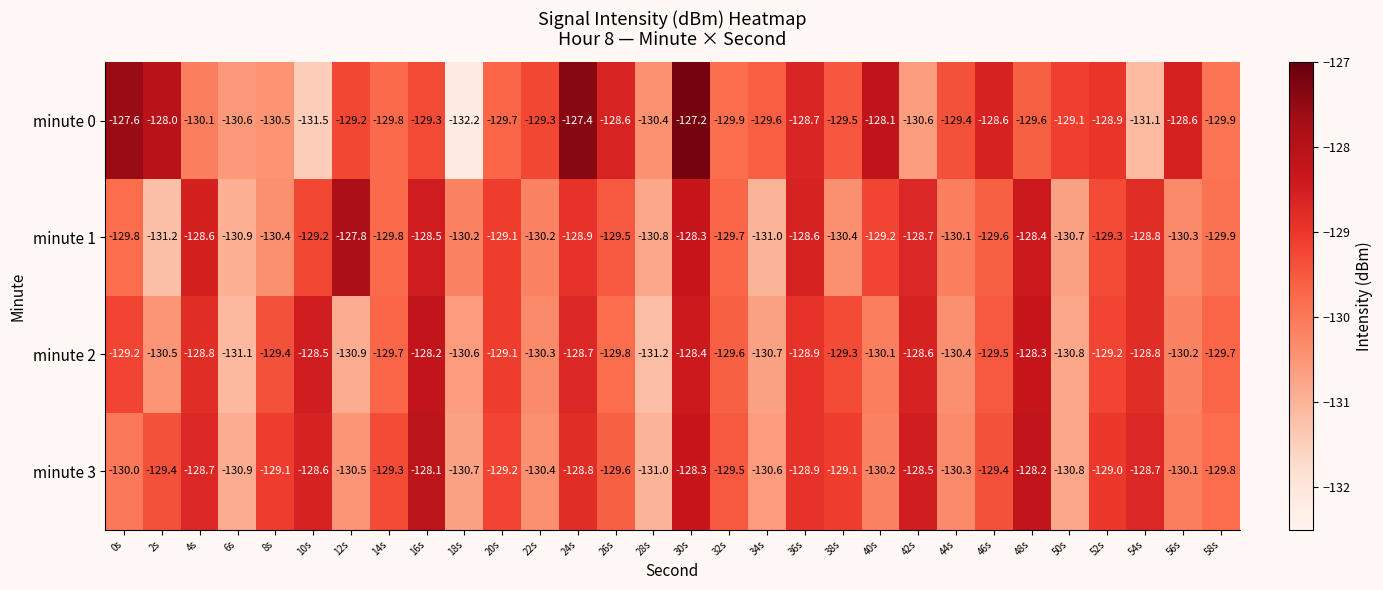

At which category does the chart reach its peak across all series?

30s